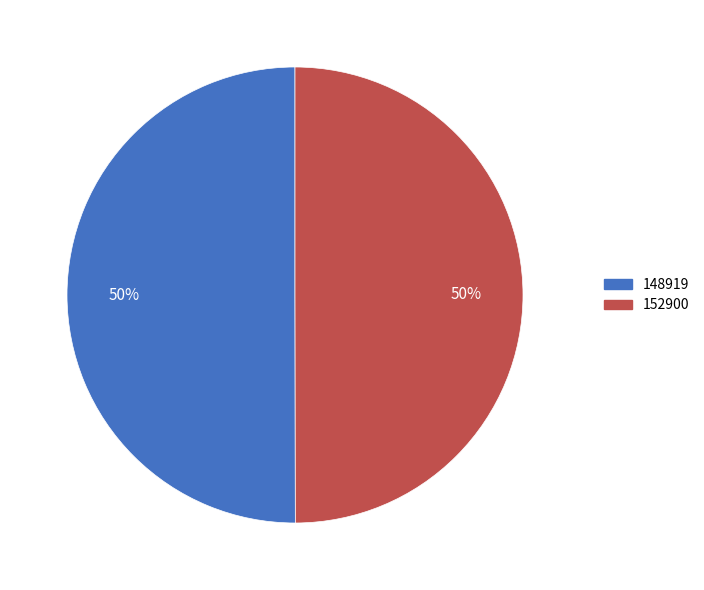

True or false: 148919 accounts for 50% of the total.

True